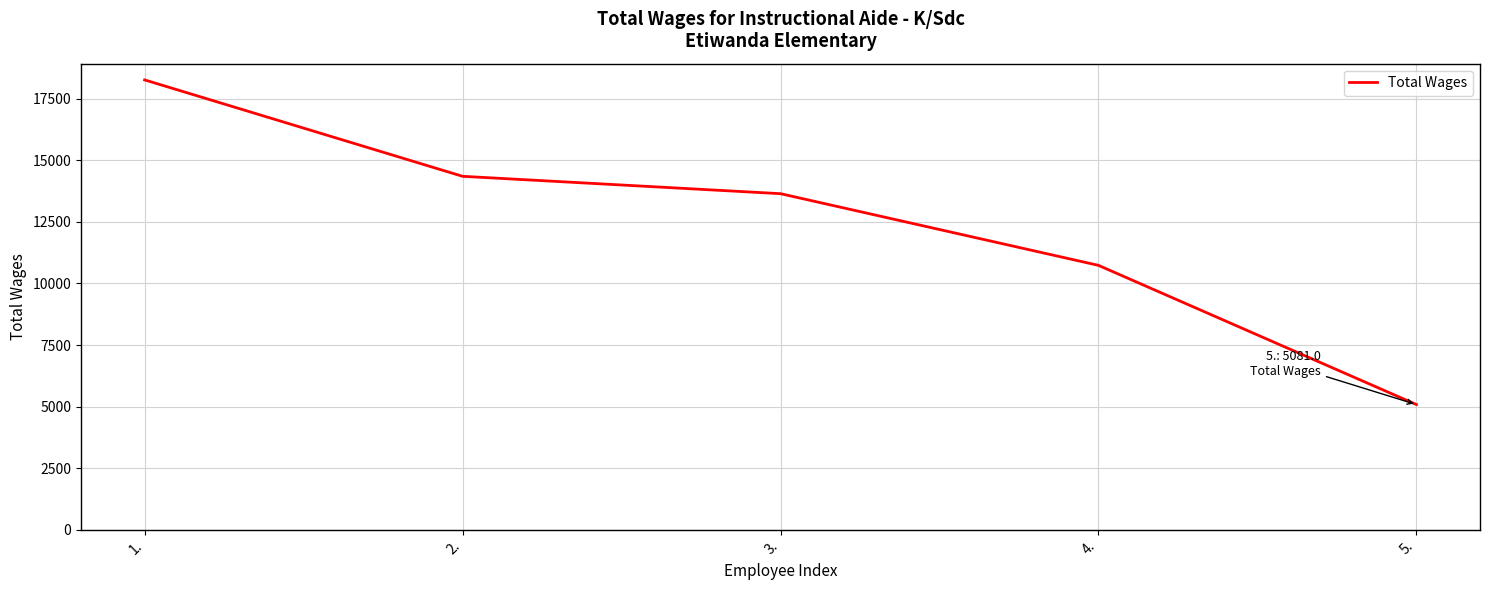

How many lines are shown in the chart?

1